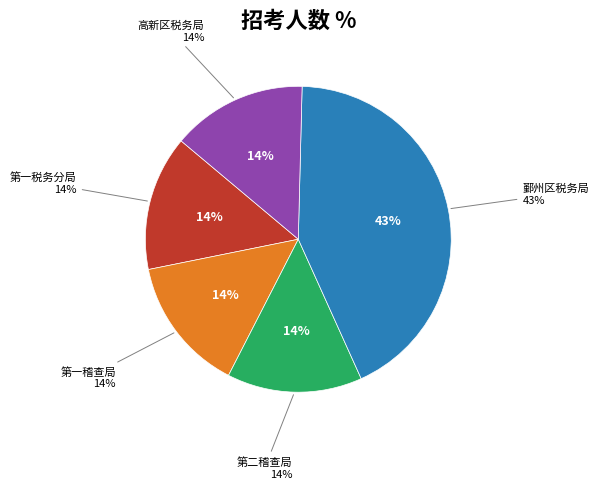

To the nearest percent, what is the combined percentage of 国家税务总局宁波市税务局第一稽查局 and 国家税务总局宁波市税务局第二稽查局?

29%